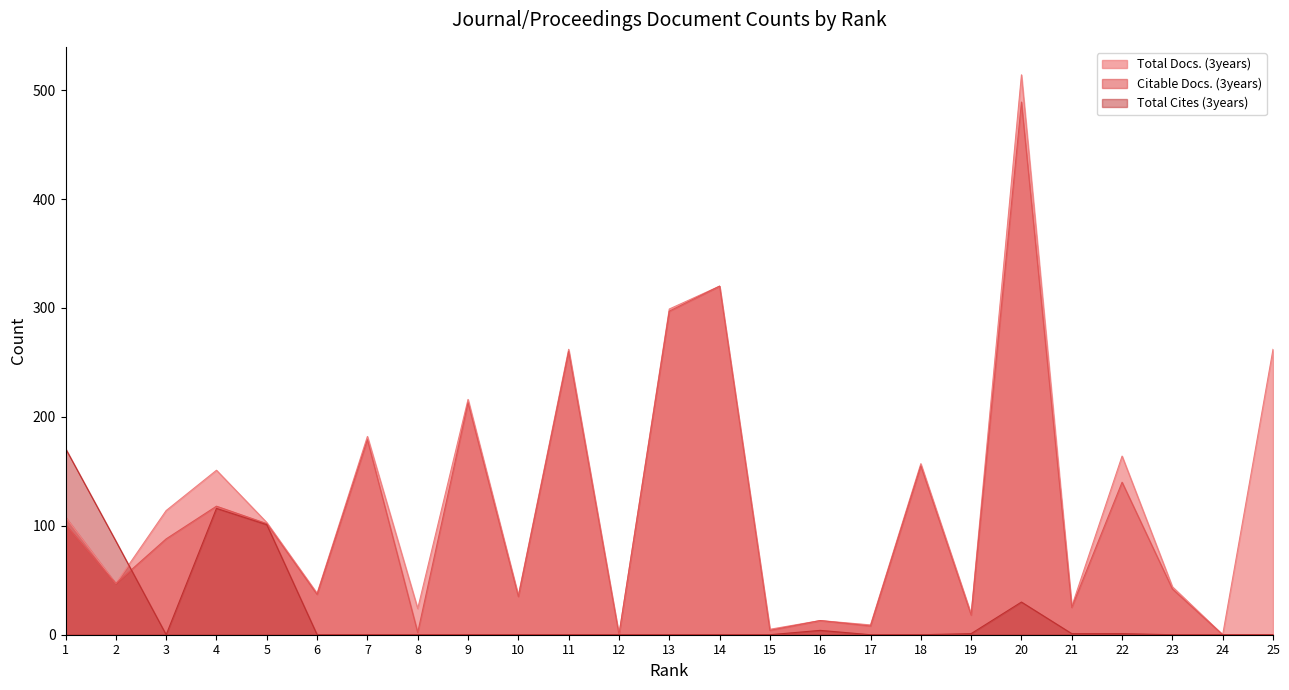

How many lines are shown in the chart?

3